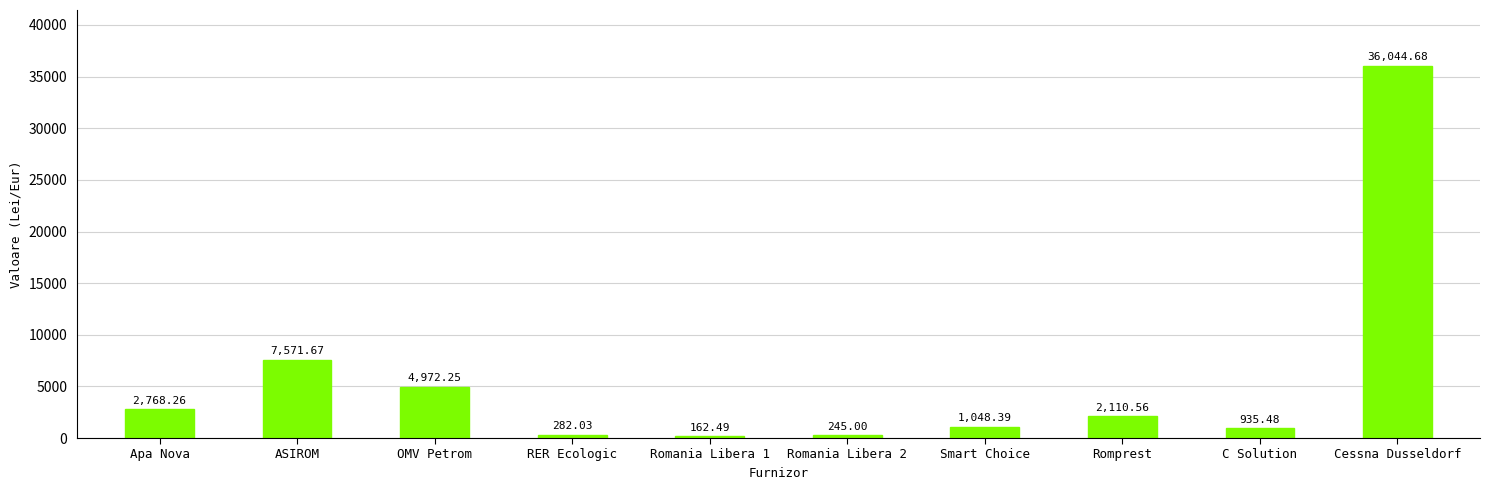

Rank the categories by value from lowest to highest.

Romania Libera 1, Romania Libera 2, RER Ecologic, C Solution, Smart Choice, Romprest, Apa Nova, OMV Petrom, ASIROM, Cessna Dusseldorf